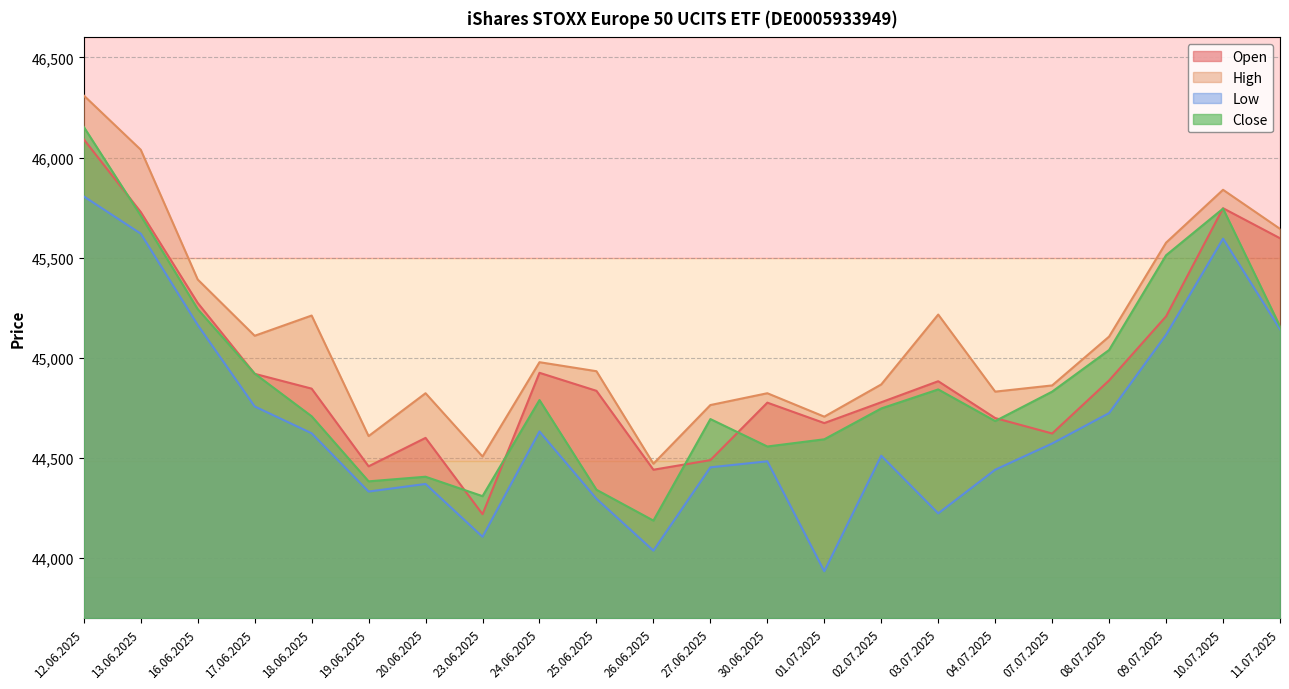

True or false: High and Open intersect in this chart.

False